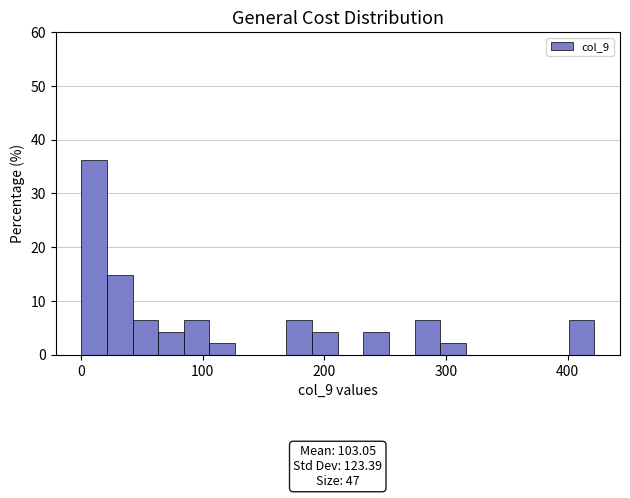

Read against the x-axis, roughly where is the centre of the tallest bar?

10